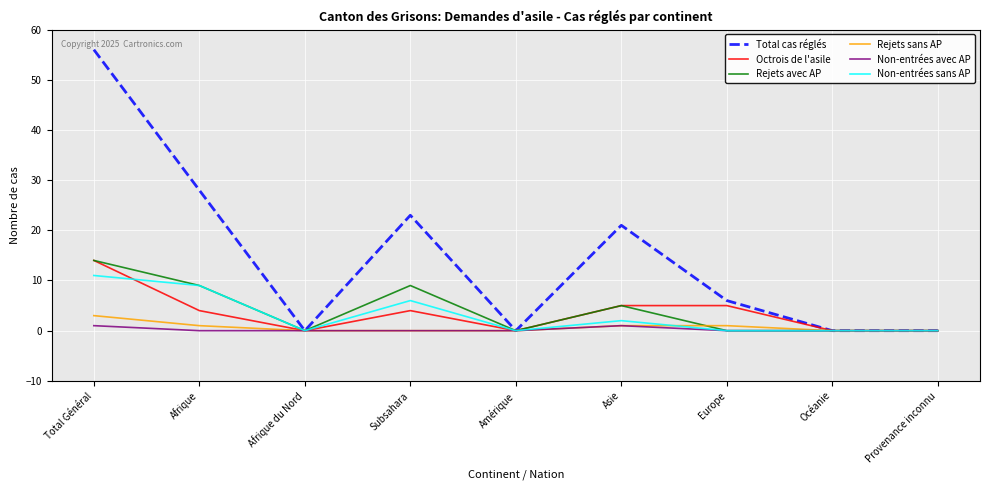

What is the difference between the highest and lowest values at Subsahara?

23